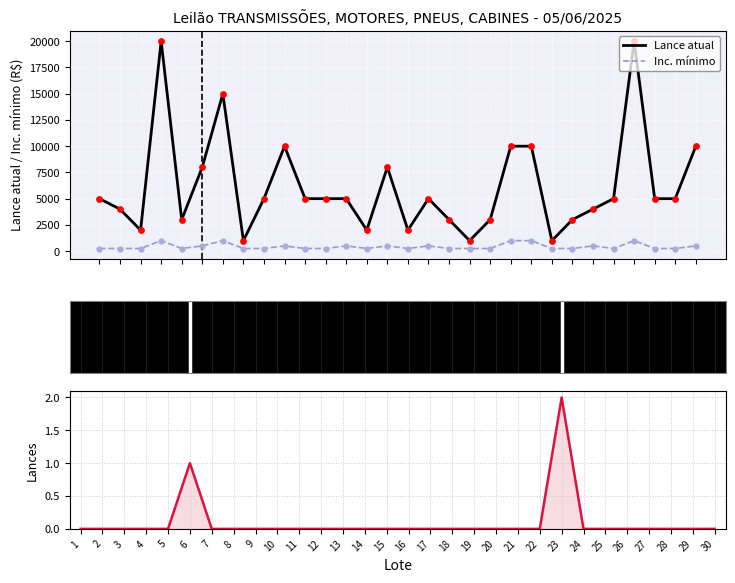

At which category is the sum across all series the highest?

4